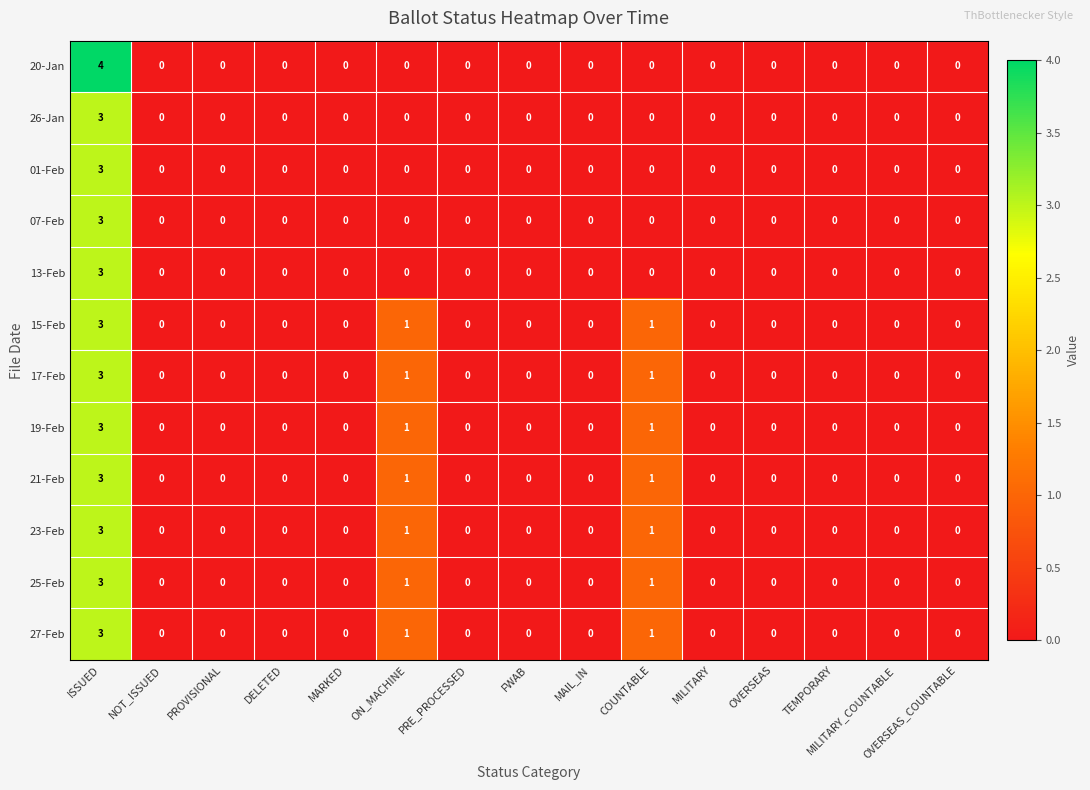

At which category is the sum across all series the highest?

ISSUED